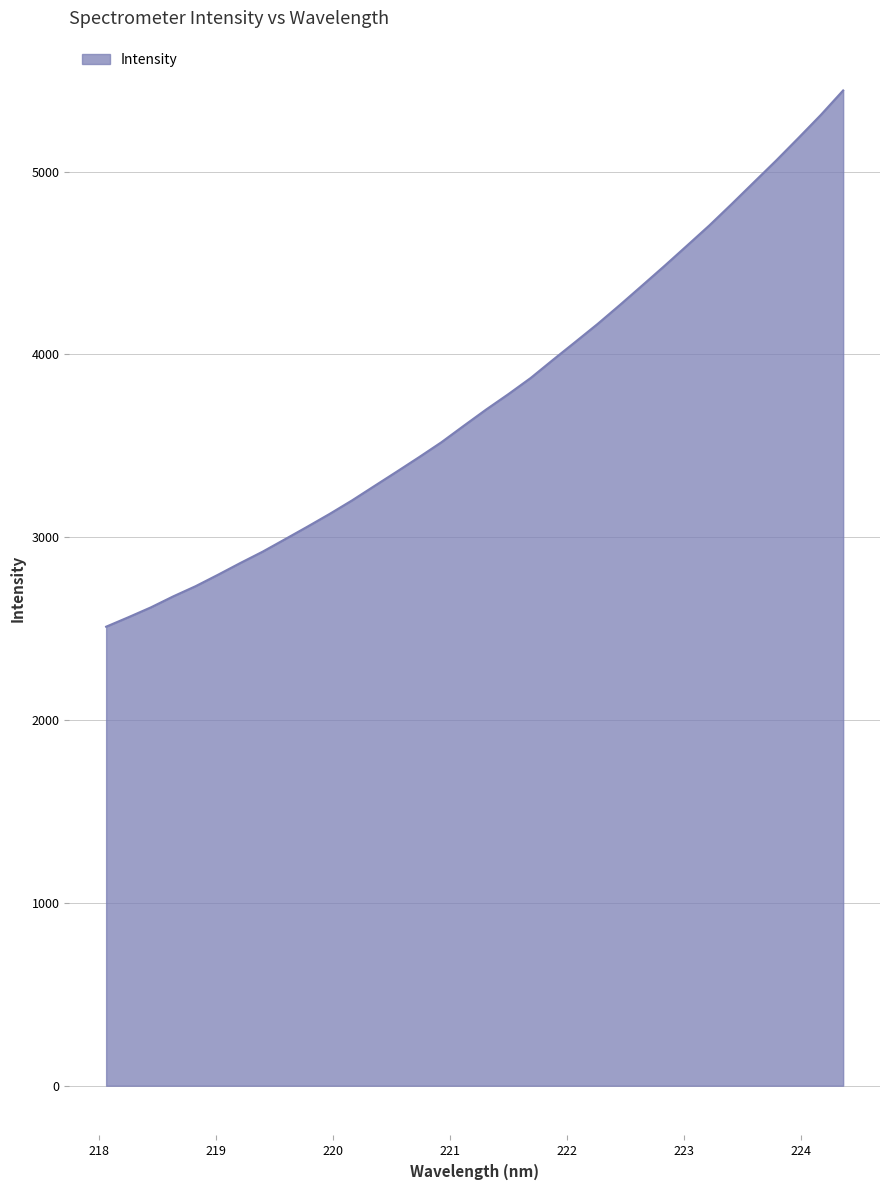

What is the difference between the maximum and minimum values?

2932.9